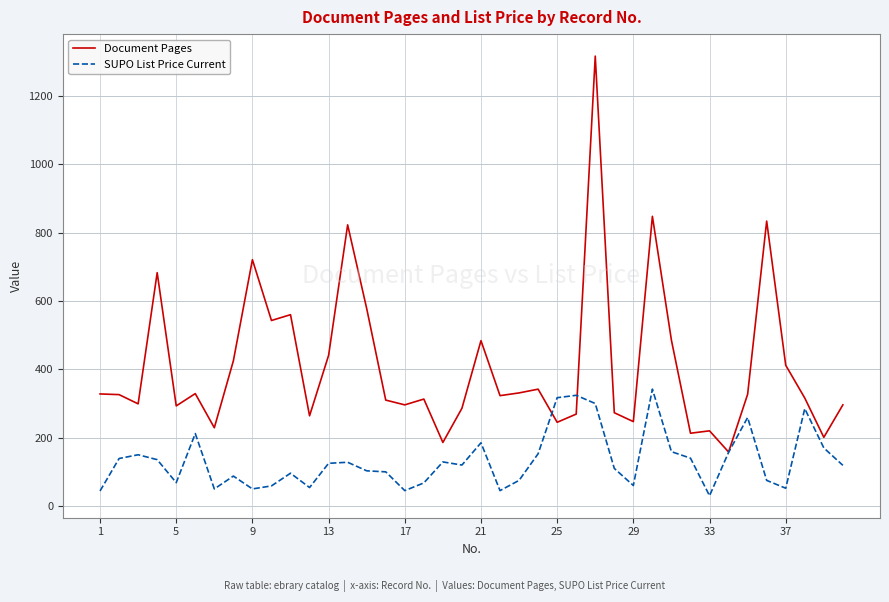

True or false: SUPO List Price Current and Document Pages intersect in this chart.

True